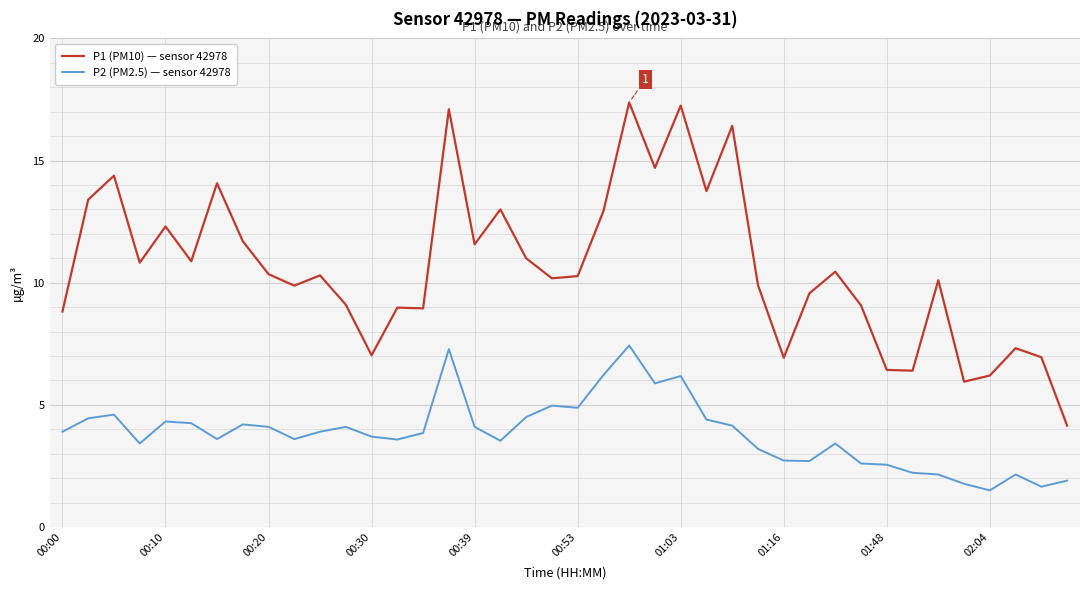

What is the minimum value shown in the chart?

1.5